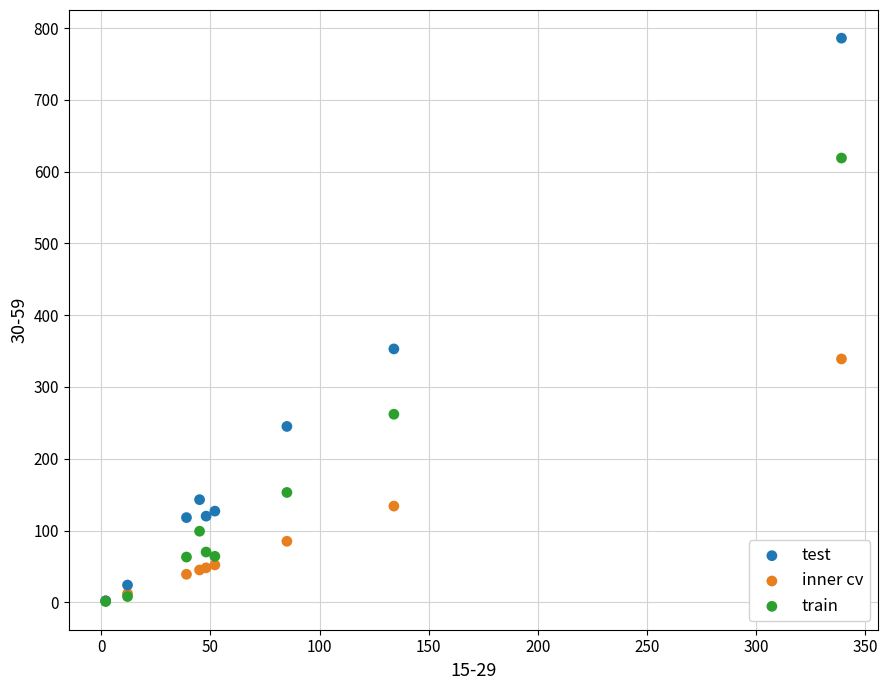

Which series has the widest spread of Y values?

test